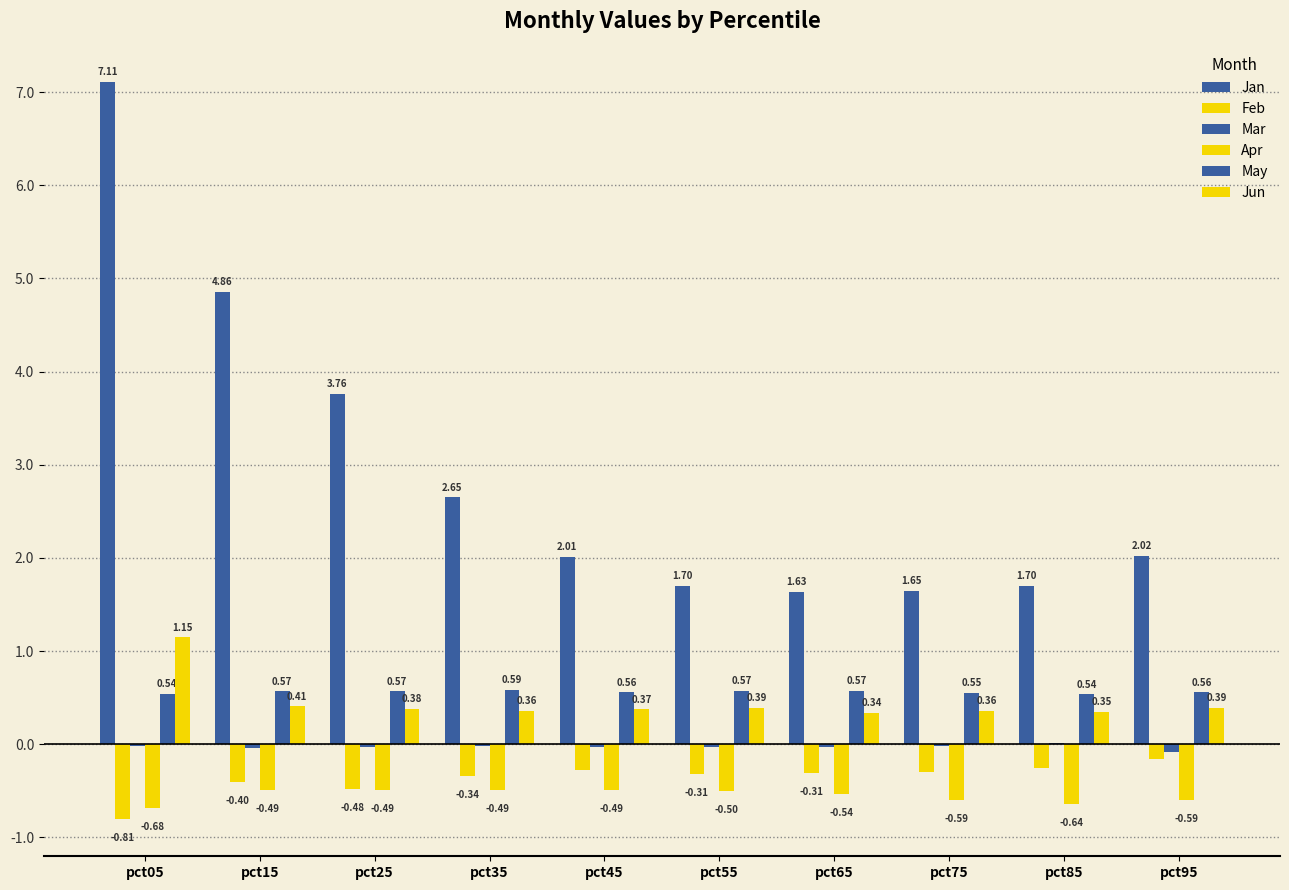

True or false: Jan has a value of 0.7 at pct75.

False